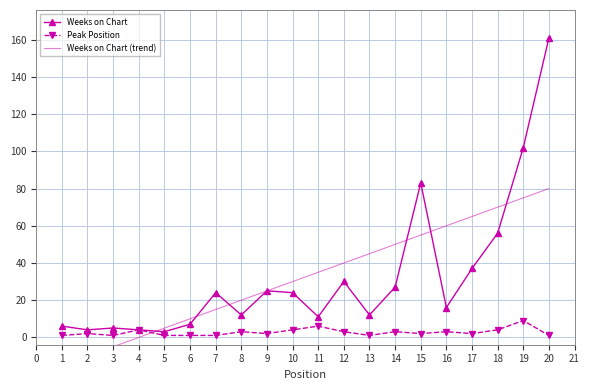

What is the sum of all Weeks on Chart (trend) values?

649.0